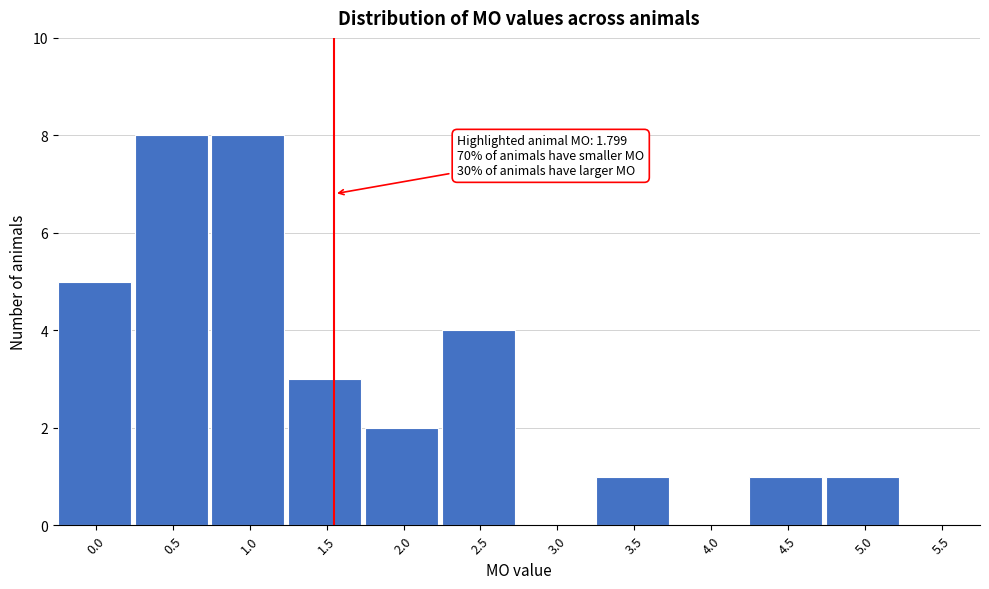

Reading right to left, extract all data points from this chart.

5.5=0	5.0=1	4.5=1	4.0=0	3.5=1	3.0=0	2.5=4	2.0=2	1.5=3	1.0=8	0.5=8	0.0=5